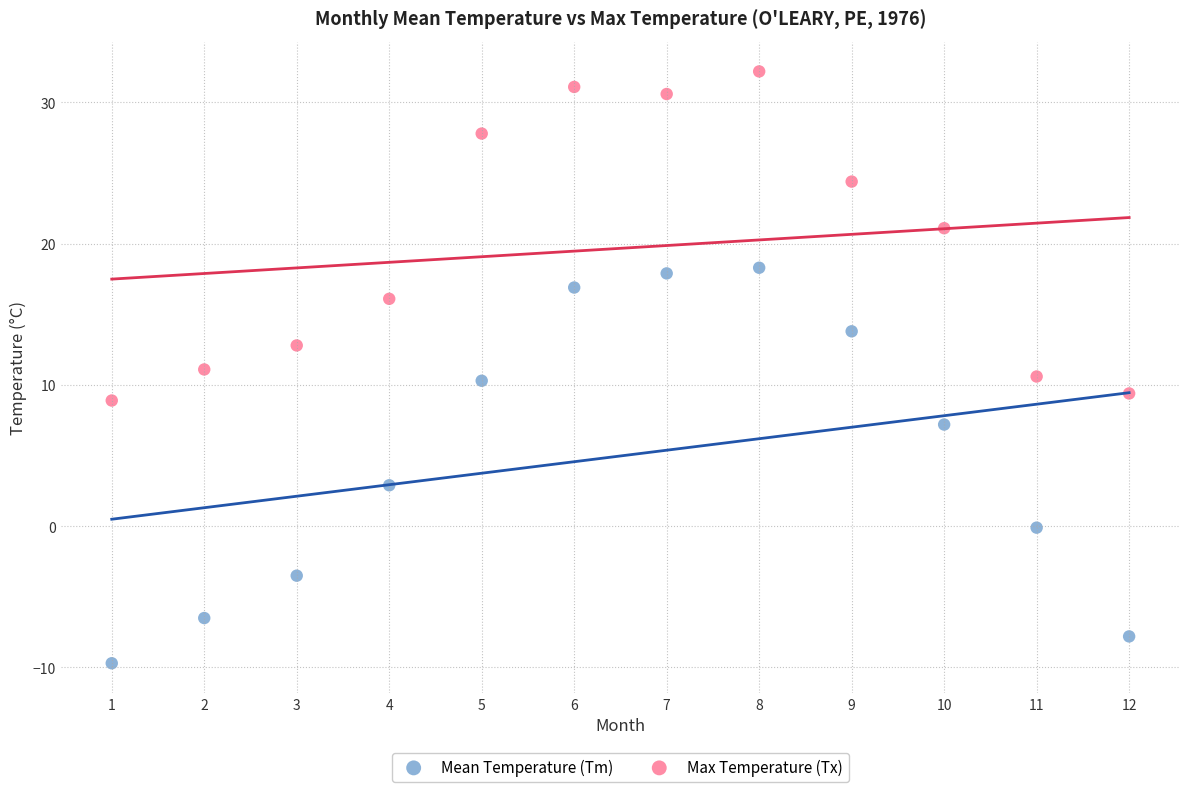

Across all data points, what is the range of Y values (max minus min)?

41.9